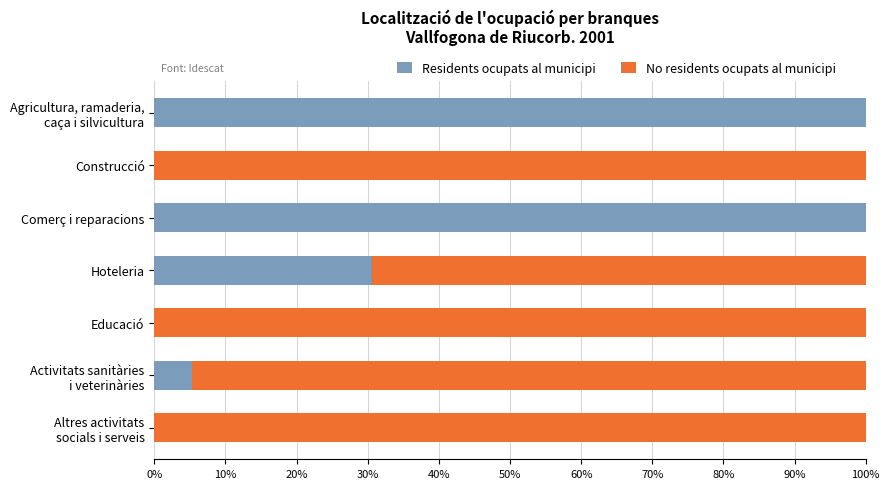

True or false: Residents ocupats al municipi has a value of 0.0 at Construcció.

True